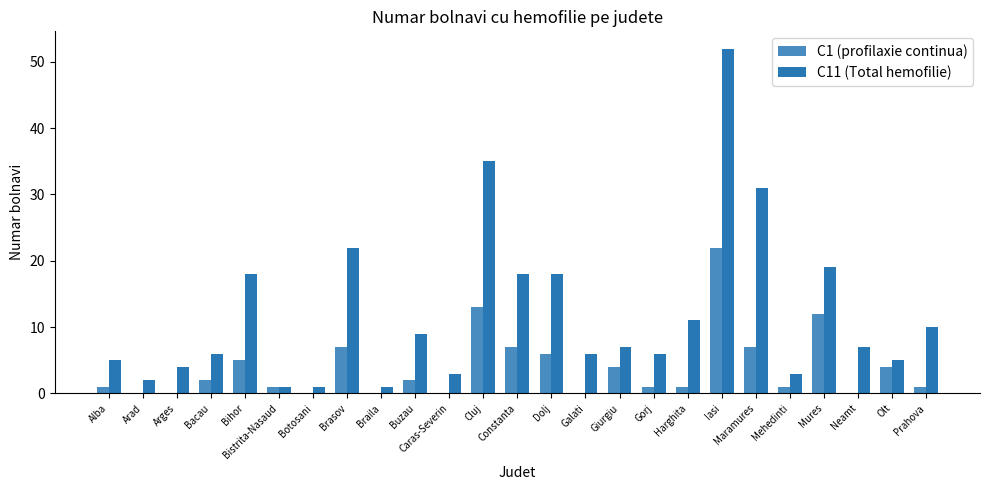

What is the sum of the C11 (Total hemofilie) values at Neamt and Giurgiu?

14